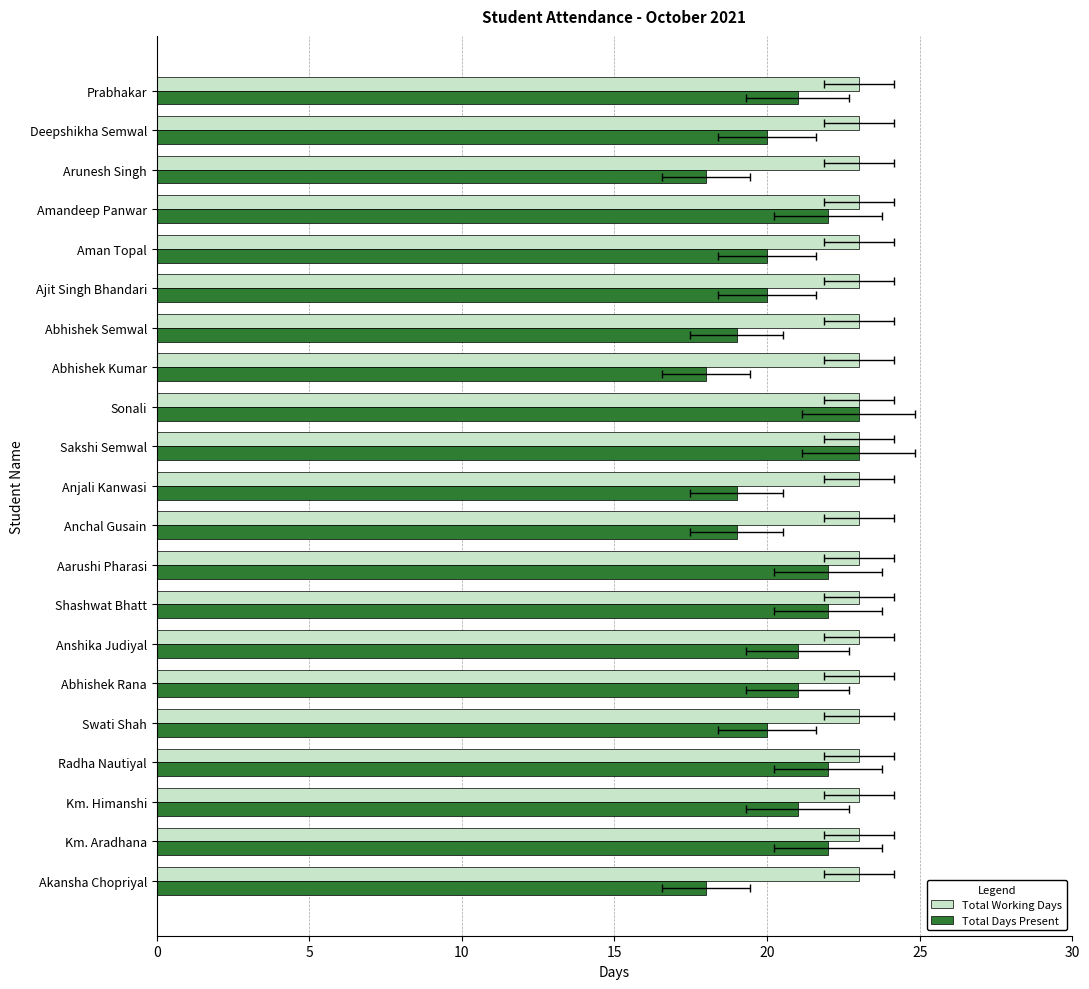

What are all the series names shown in the legend?

Total Working Days, Total Days Present